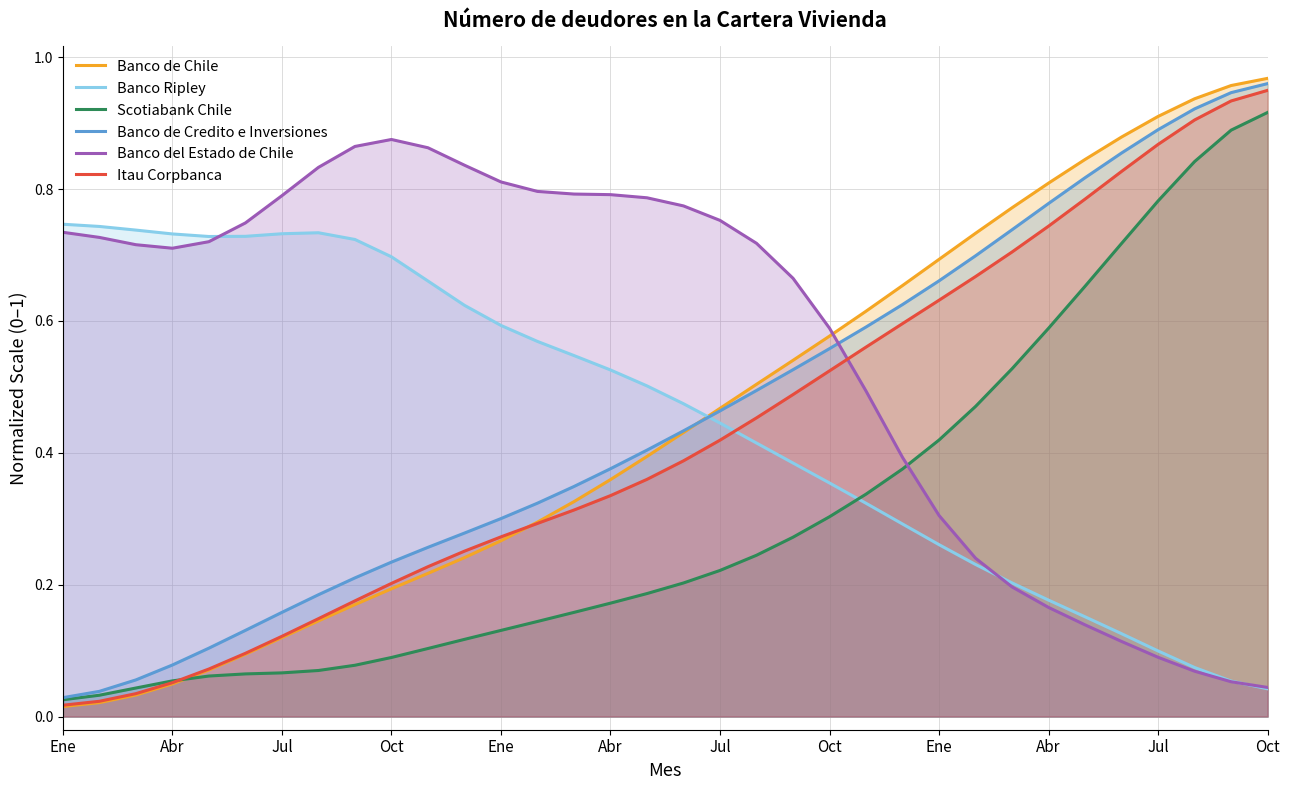

At which label does Banco de Chile reach its minimum?

Ene